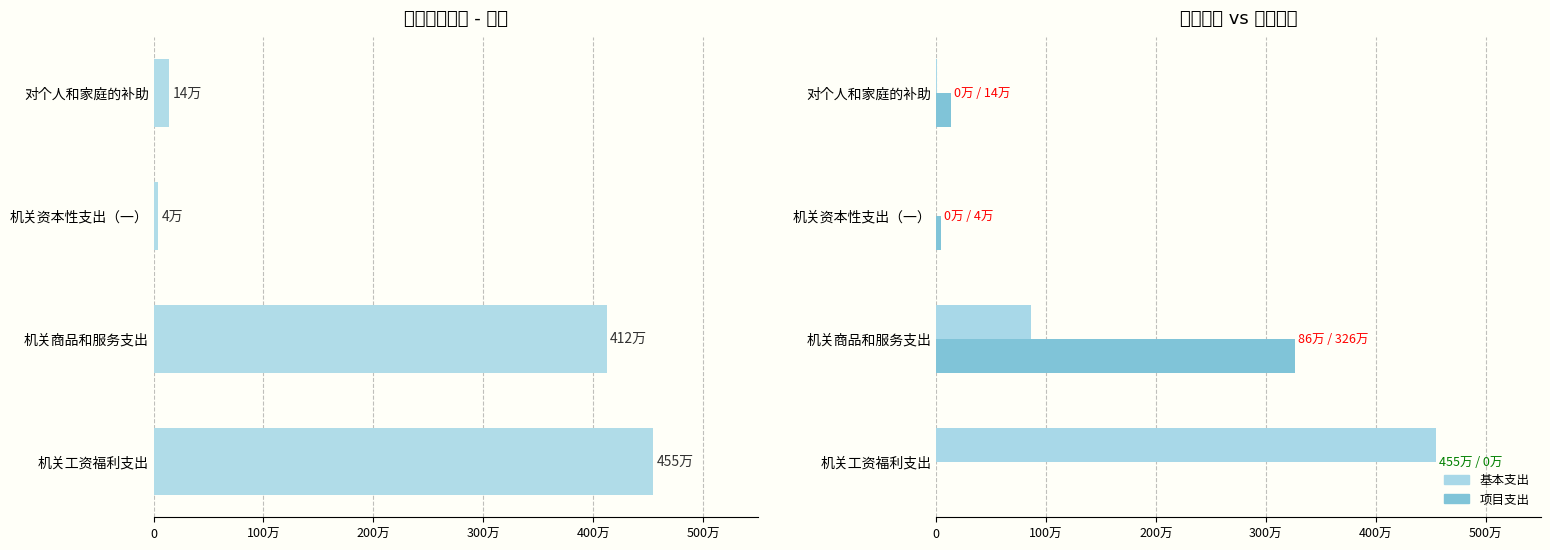

Does the chart contain stacked bars?

No